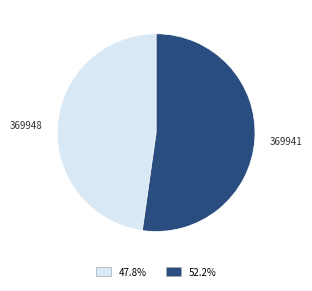

Rank the categories by value from lowest to highest.

369948, 369941